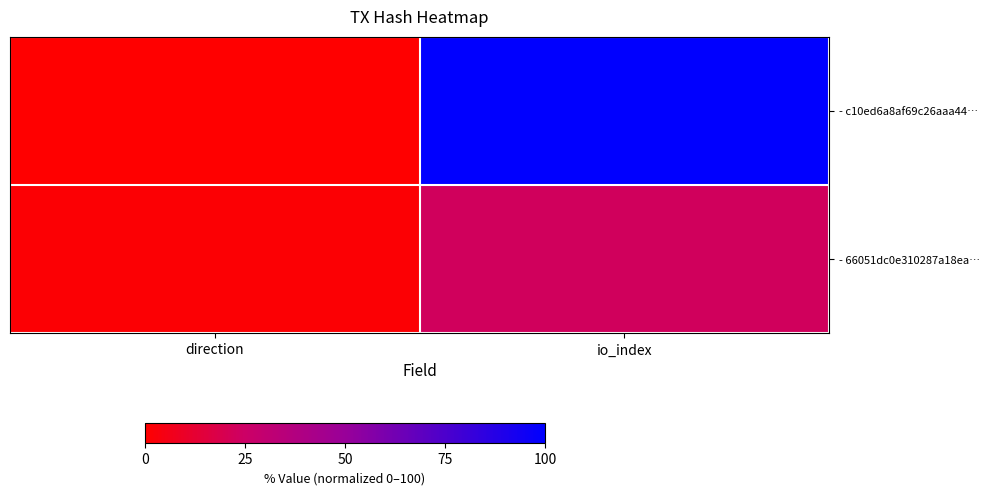

Reading right to left, transcribe all the data shown in this chart.

- c10ed6a8af69c26aaa44…: io_index=100.0	direction=0.0
- 66051dc0e310287a18ea…: io_index=22.8	direction=1.2